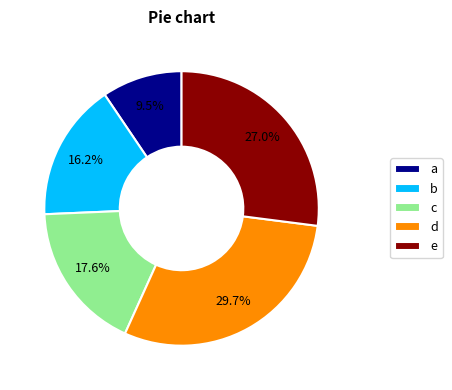

What is the total percentage of b and a?

25.7%